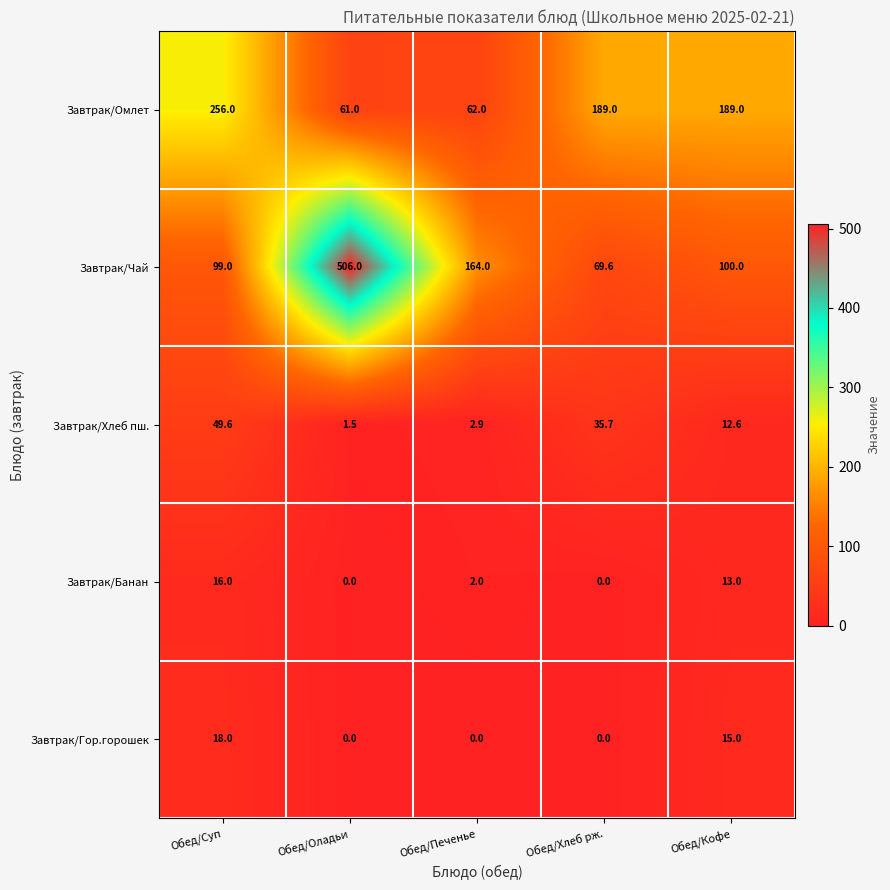

At which label does Завтрак/Хлеб пш. first exceed 12?

Обед/Суп